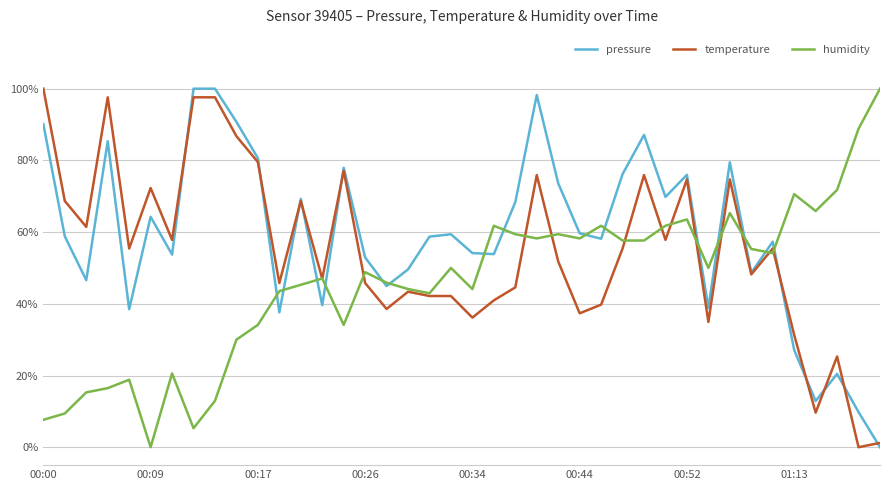

Does the chart have visible grid lines?

Yes